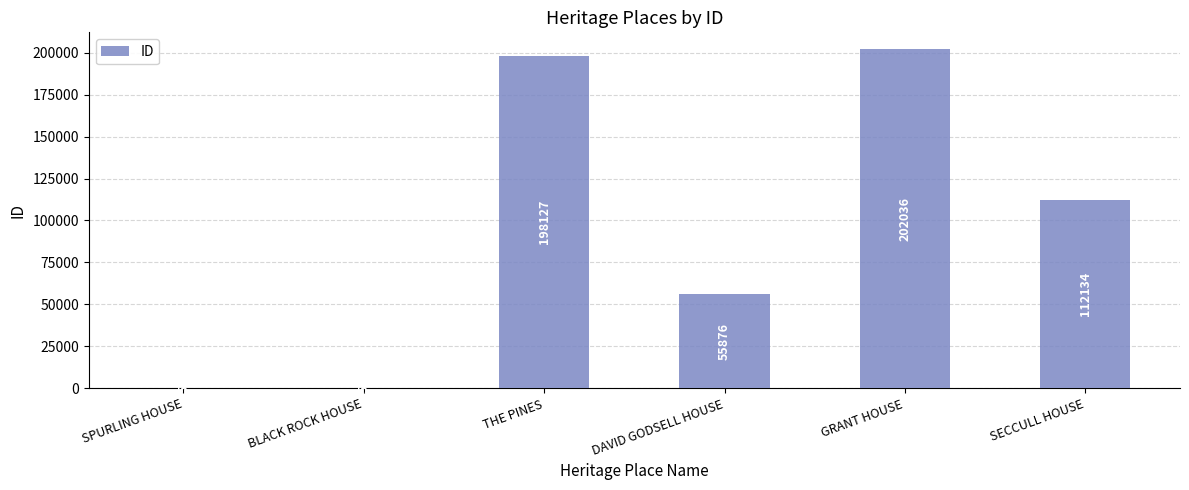

What is the average value?

94747